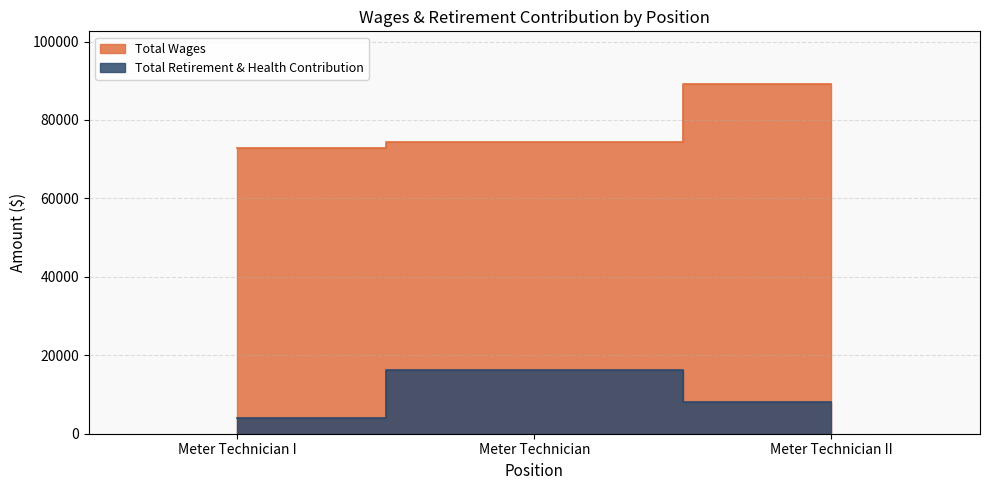

How many data points in Total Wages are less than 74298?

1